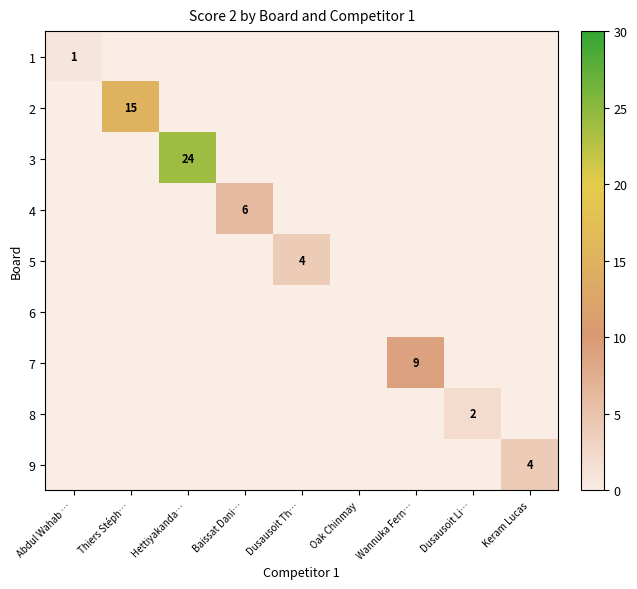

How many categories are shown in the chart?

9